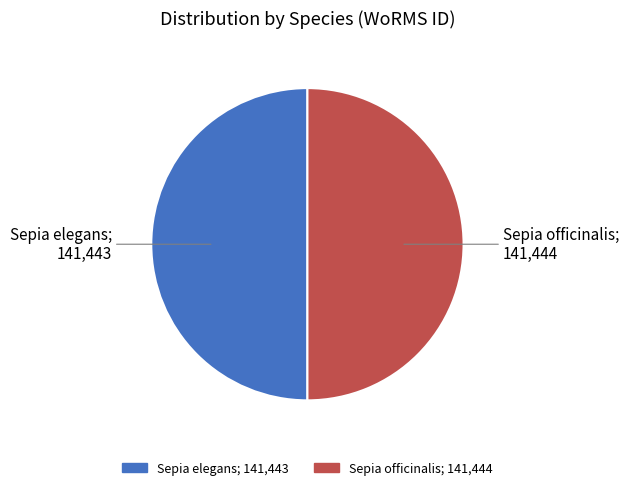

What is the ratio of the value at Sepia officinalis to the value at Sepia elegans?

1.0